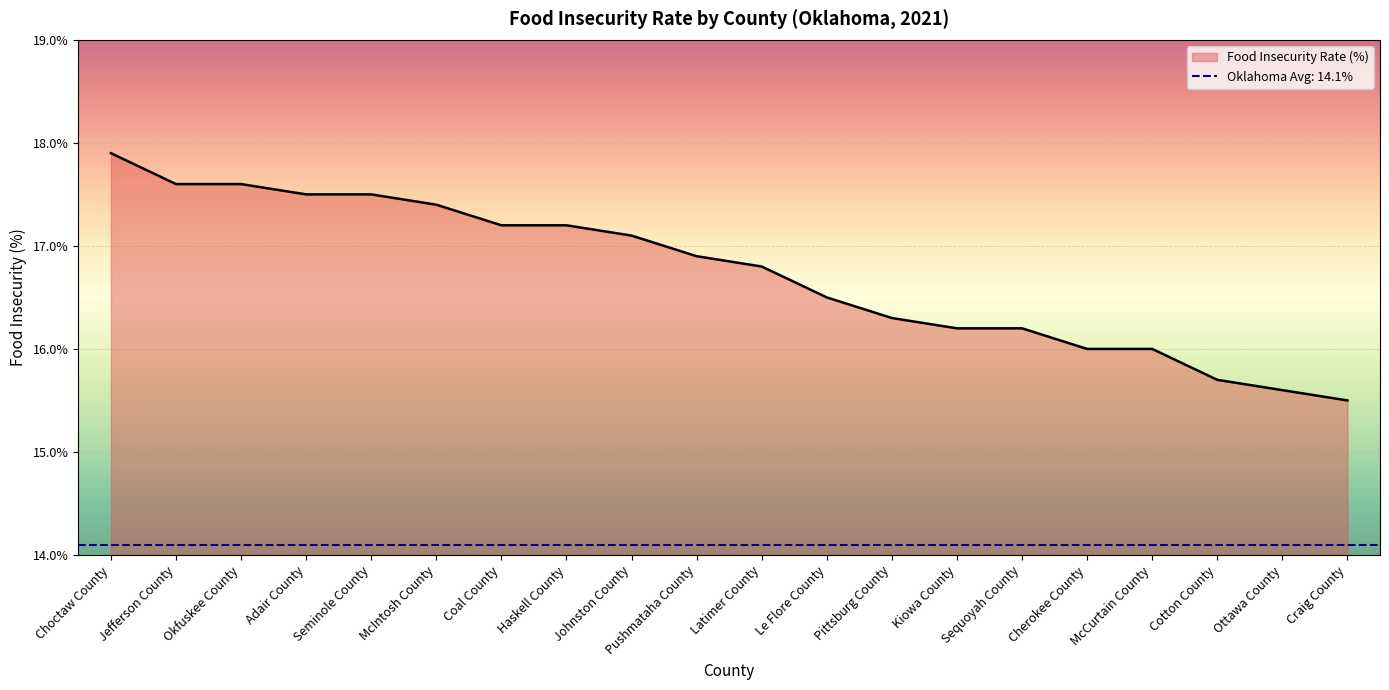

Rank the categories by value from lowest to highest.

Craig County, Ottawa County, Cotton County, Cherokee County, McCurtain County, Kiowa County, Sequoyah County, Pittsburg County, Le Flore County, Latimer County, Pushmataha County, Johnston County, Coal County, Haskell County, McIntosh County, Adair County, Seminole County, Jefferson County, Okfuskee County, Choctaw County